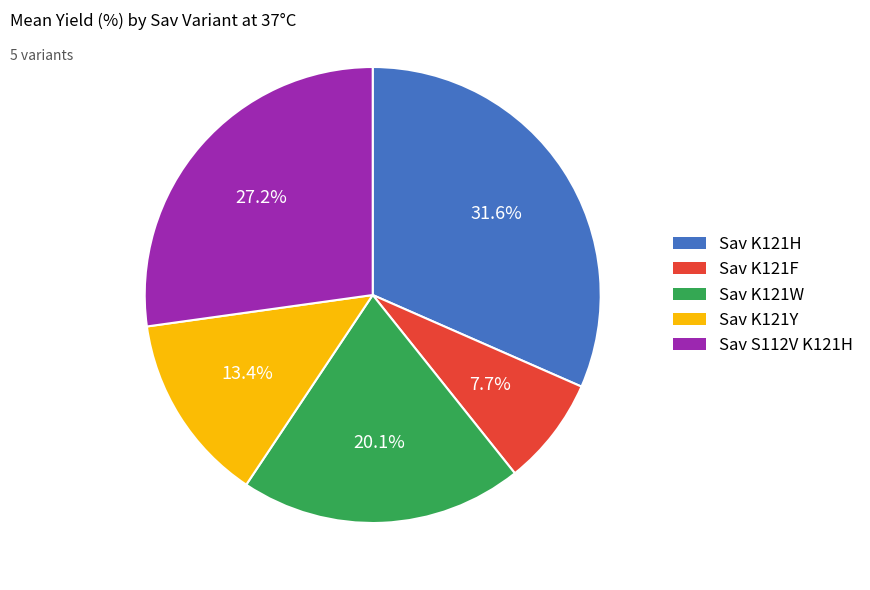

What percentage do Sav K121F and Sav K121Y together represent?

21.1%